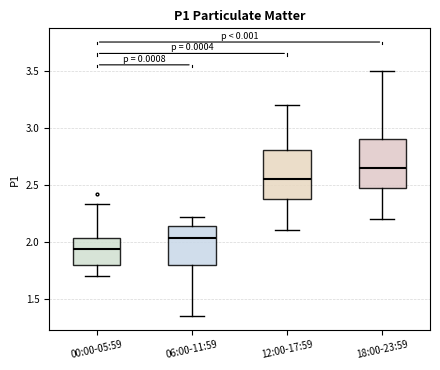

Where is the lower edge of the box for 06:00-11:59 on the y-axis? The values are not printed on the chart, so give them approximately, as read against the axis.

1.80